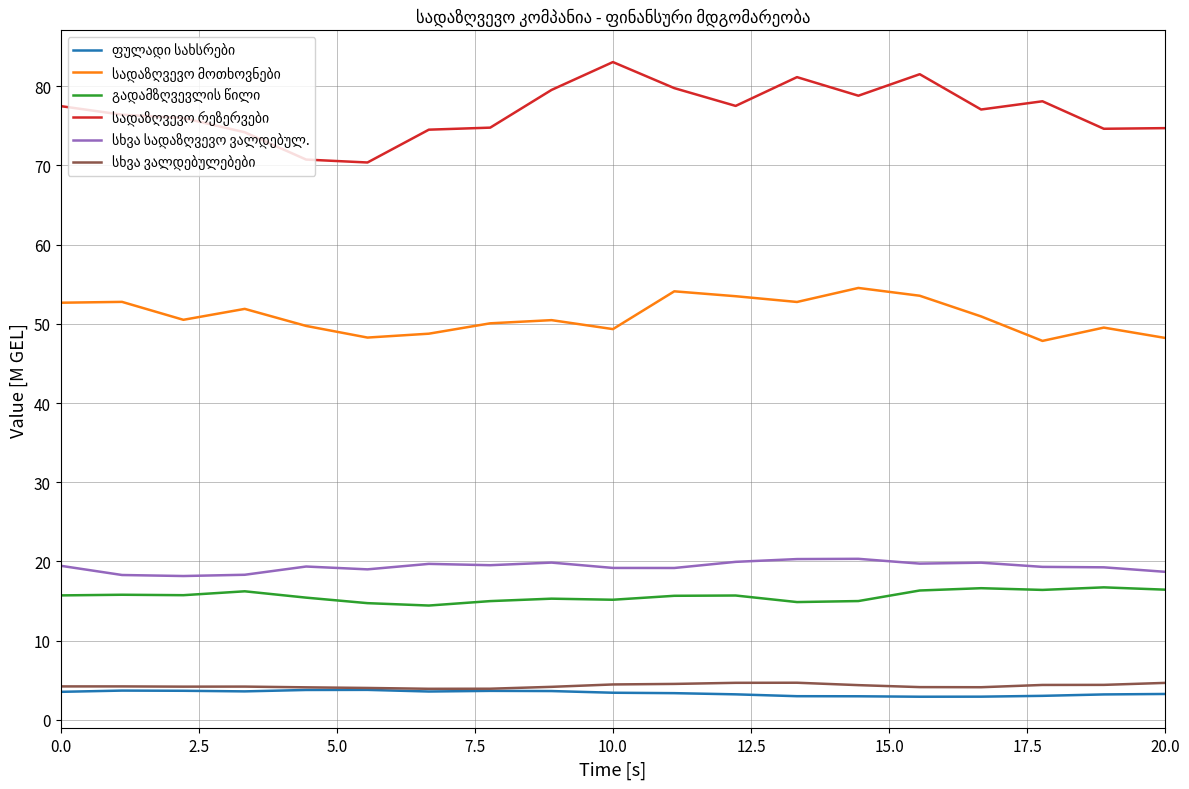

What is the spread (max minus min) of values at 20.0?

71.4